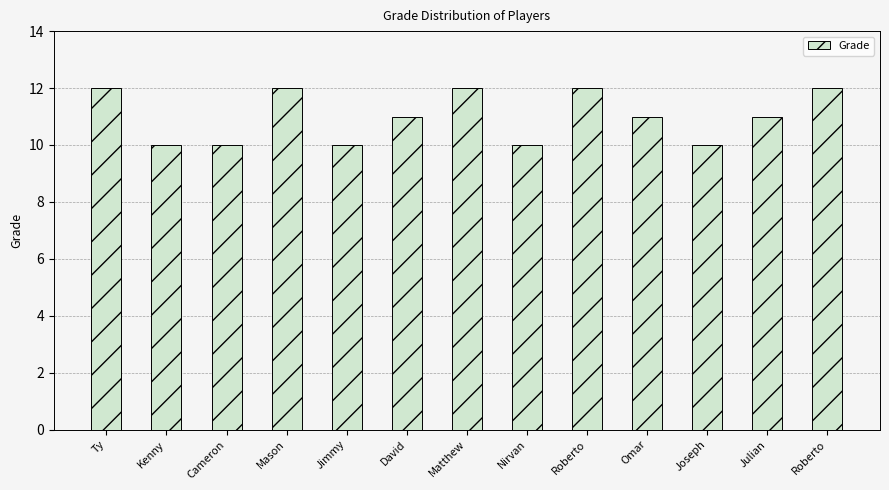

Between Kenny and Julian, which is larger?

Julian